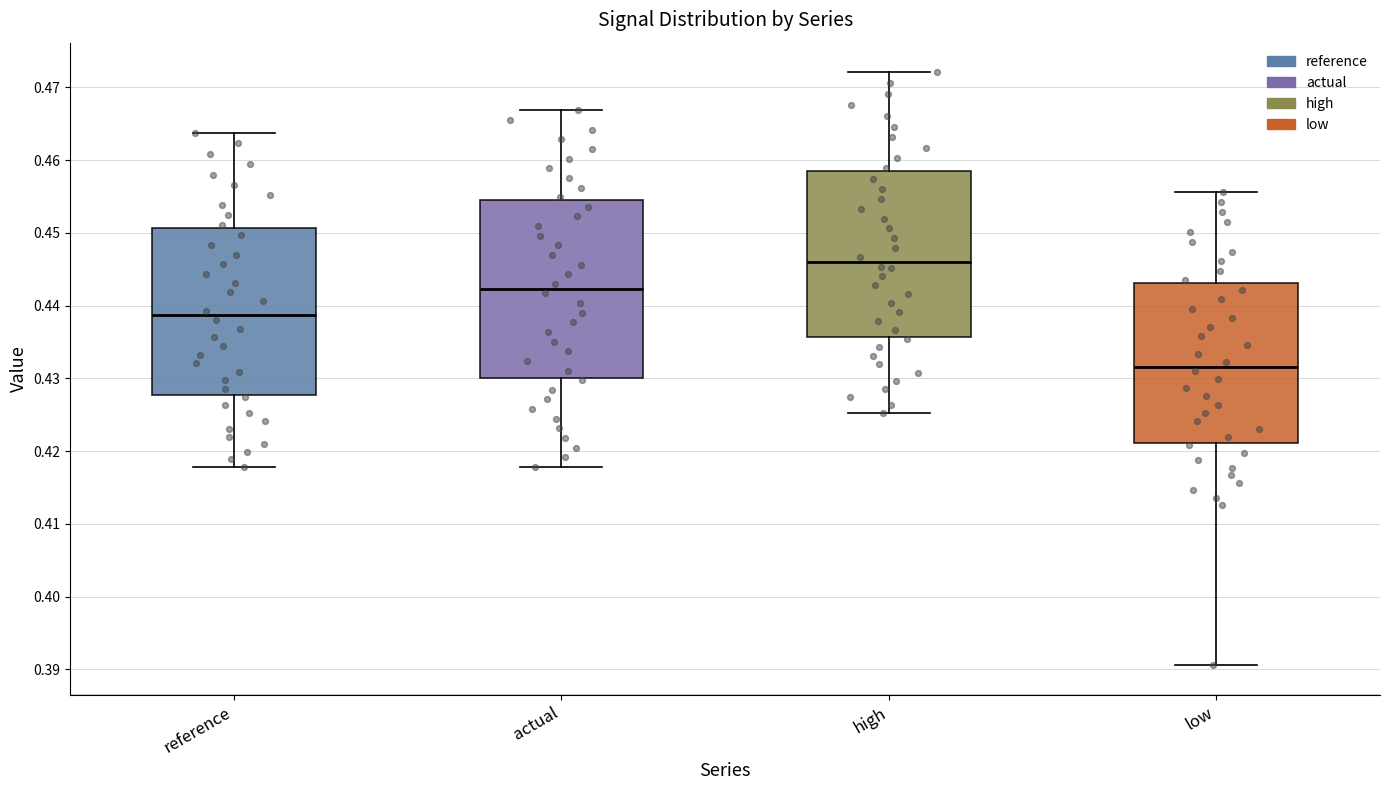

Which box has the highest median line?

high